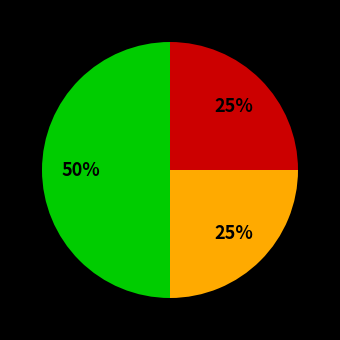

To the nearest percent, what is the difference between the largest and smallest slice percentages?

25%